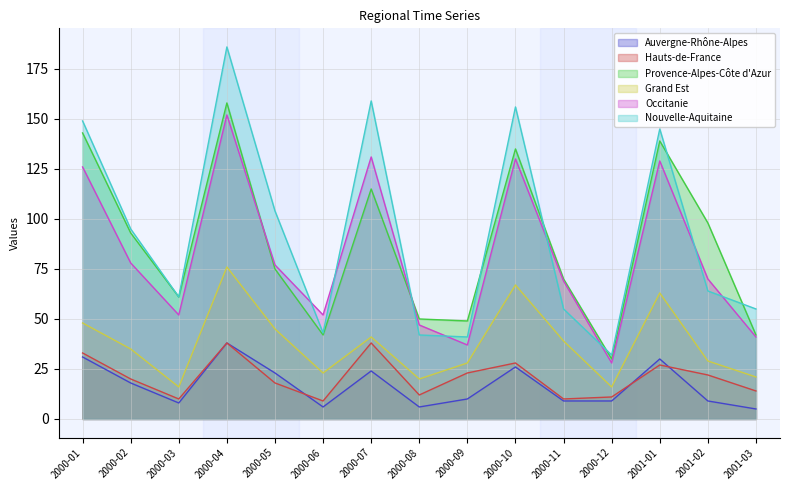

How many distinct data groups are displayed?

6